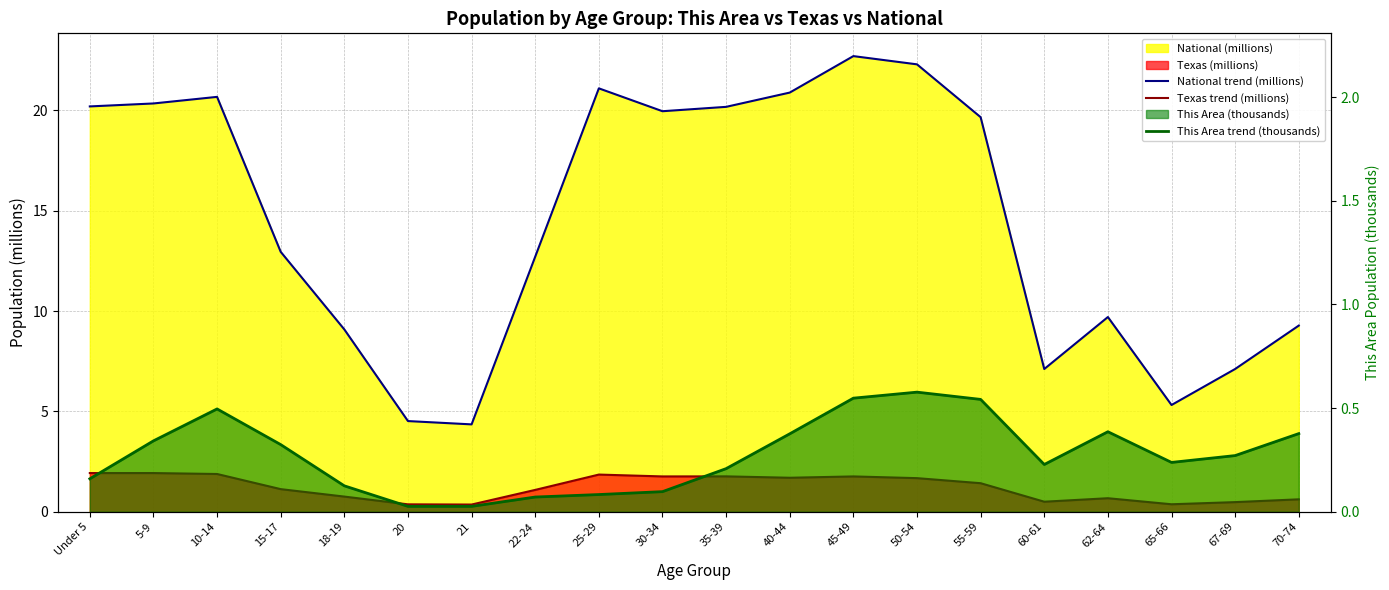

At which category is the sum across all series the highest?

45-49